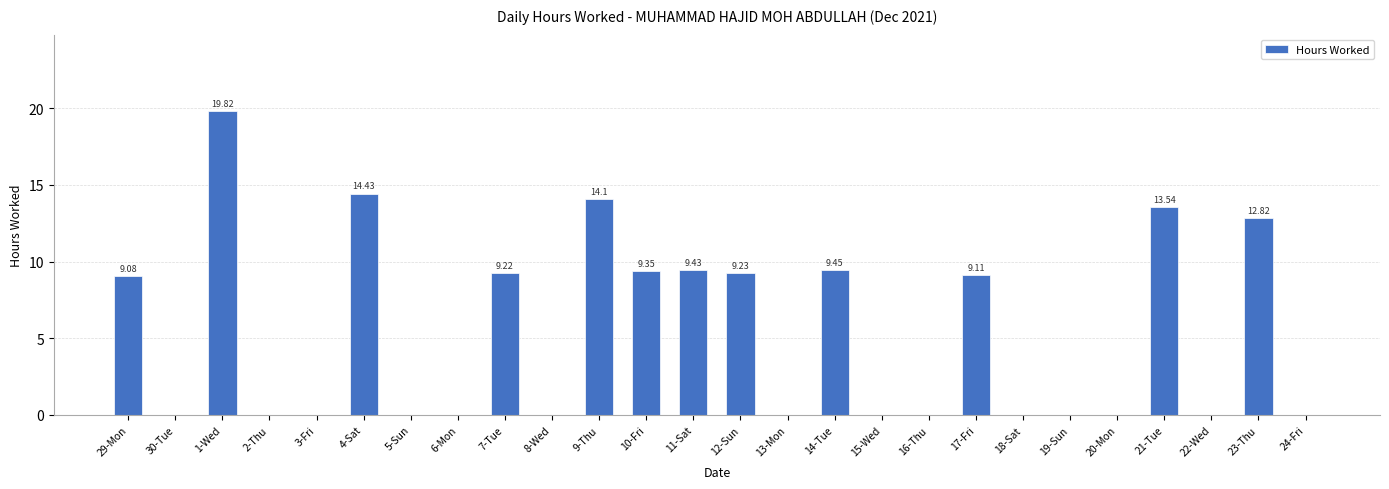

How many categories are shown in the chart?

26